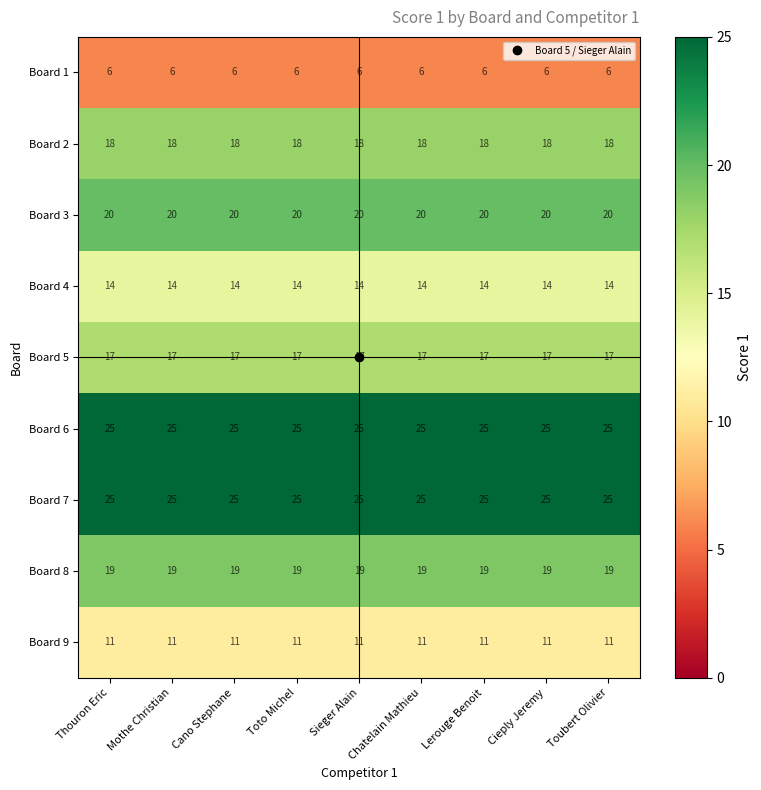

What is the spread (max minus min) of values at Lerouge Benoit?

19